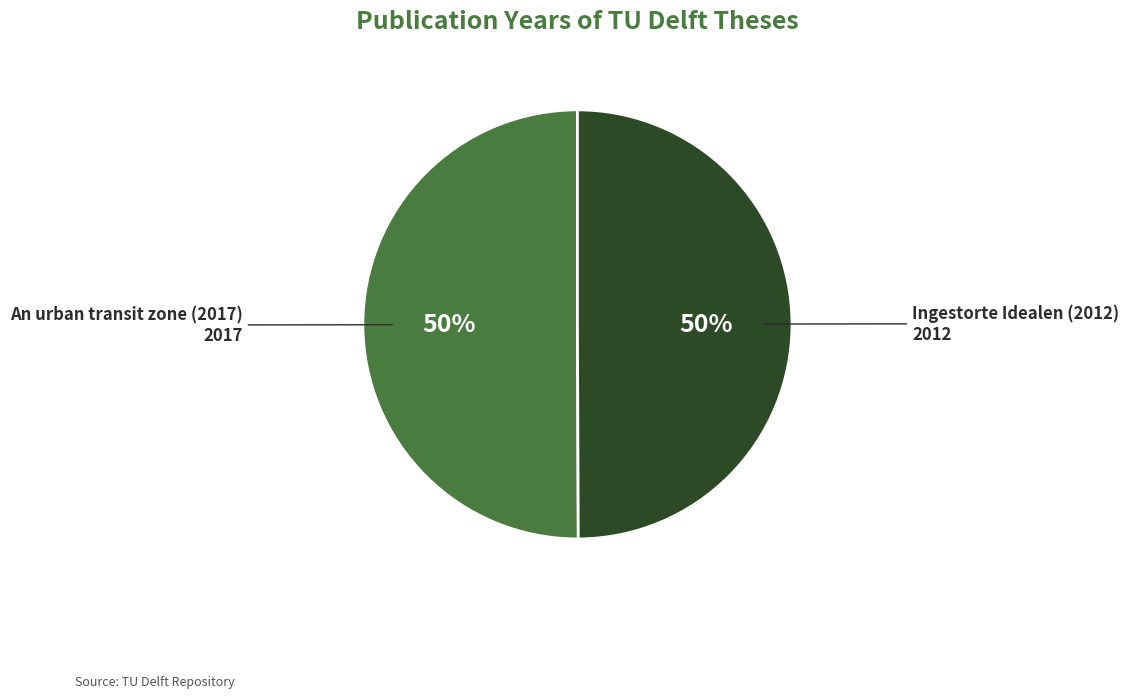

To the nearest percent, what is the average slice percentage?

50%